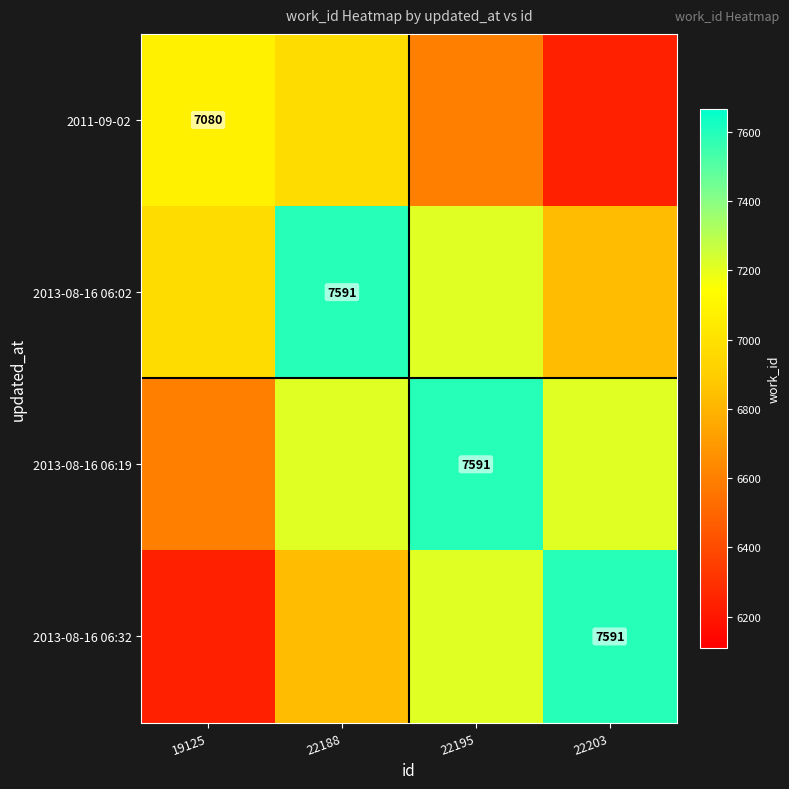

The 2013-08-16 06:02 series shows 1794.4 at 22203. True or false?

False